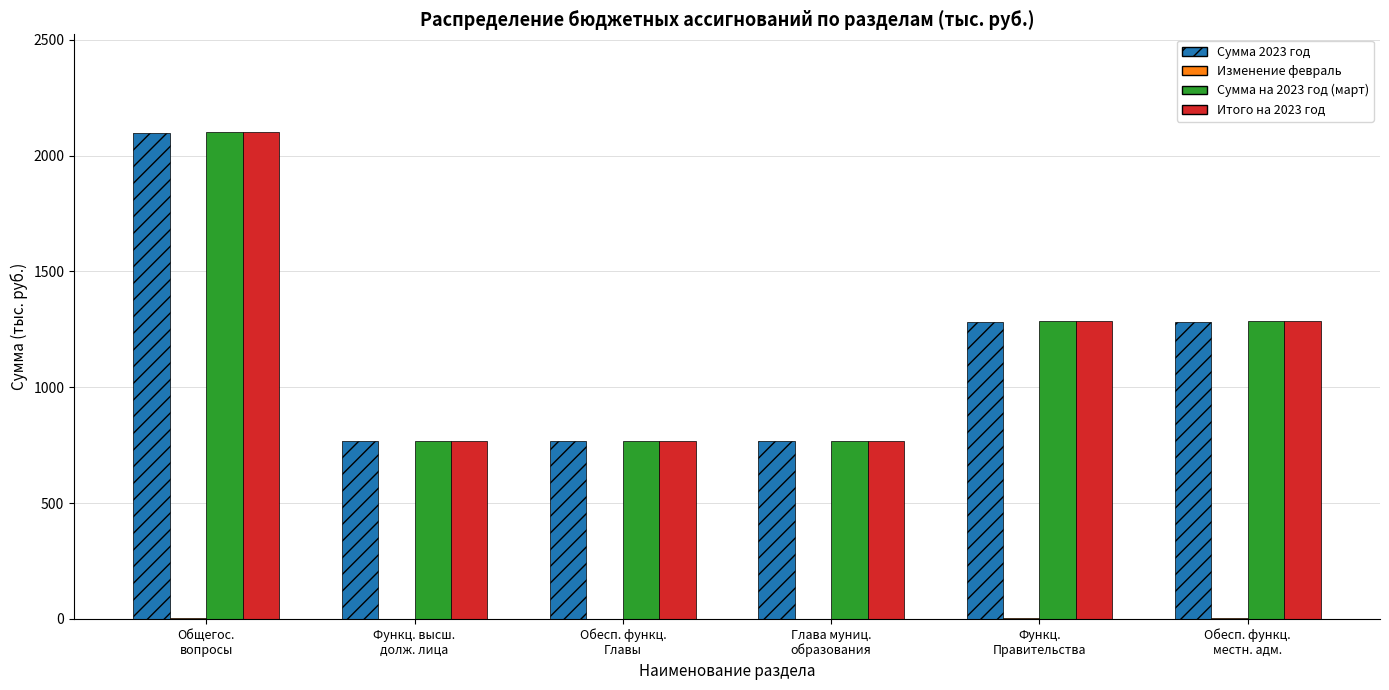

What is the sum of all Сумма 2023 год values?

6969.3